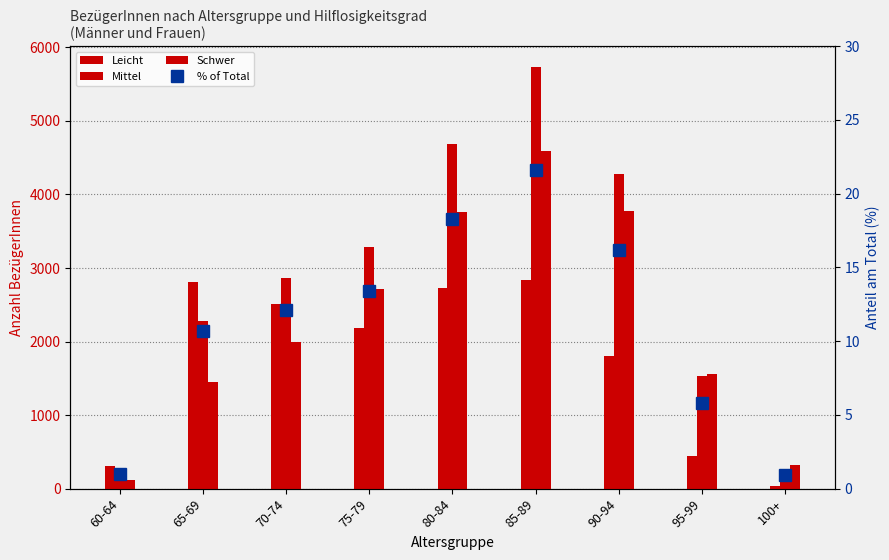

How many distinct data groups are displayed?

4